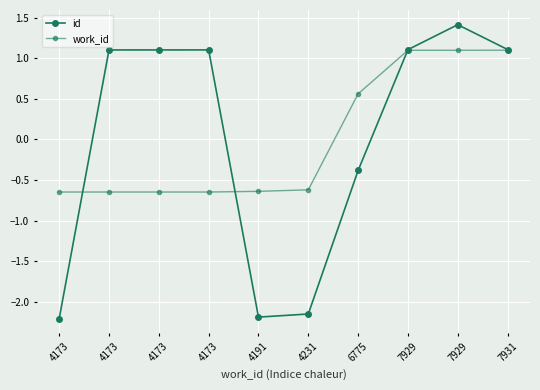

What is the sum of the work_id values at 7929 and 7929?

2.2